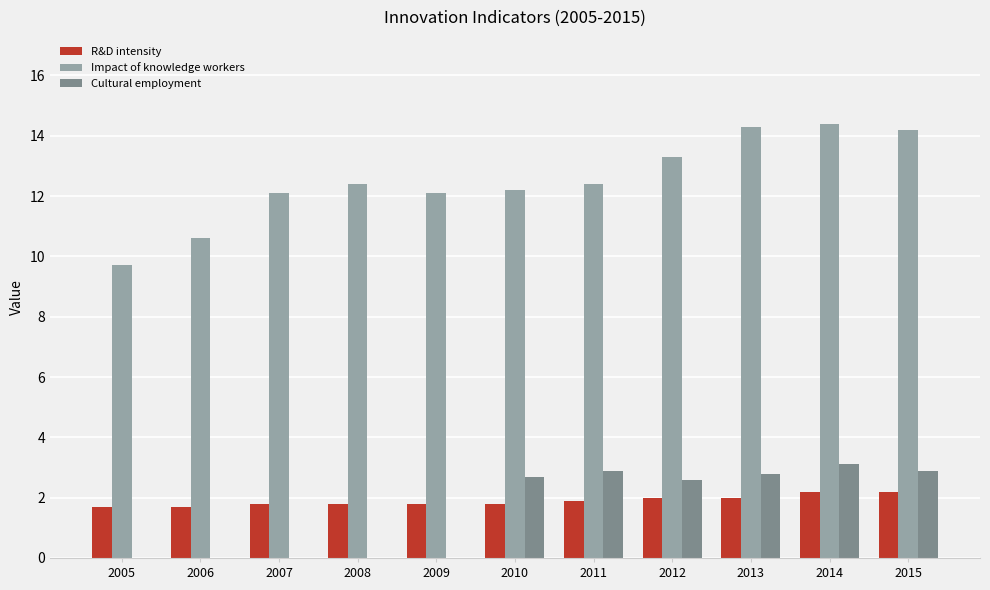

What is the maximum value for Impact of knowledge workers?

14.4